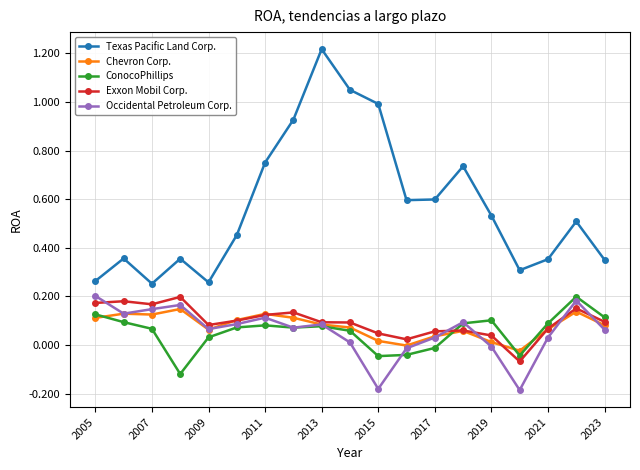

In Texas Pacific Land Corp., how many points are lower than both neighbors (excluding endpoints)?

4